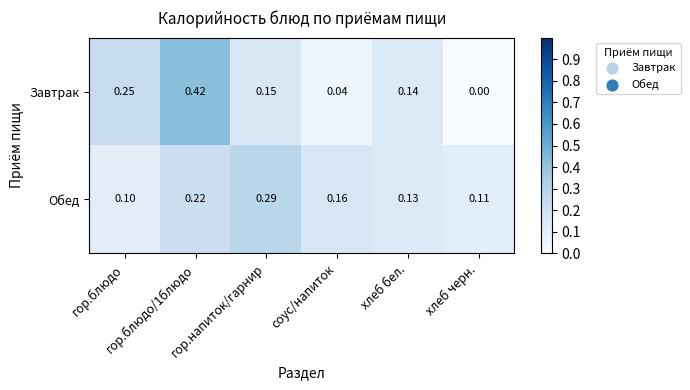

Which series has the widest spread of values?

Завтрак